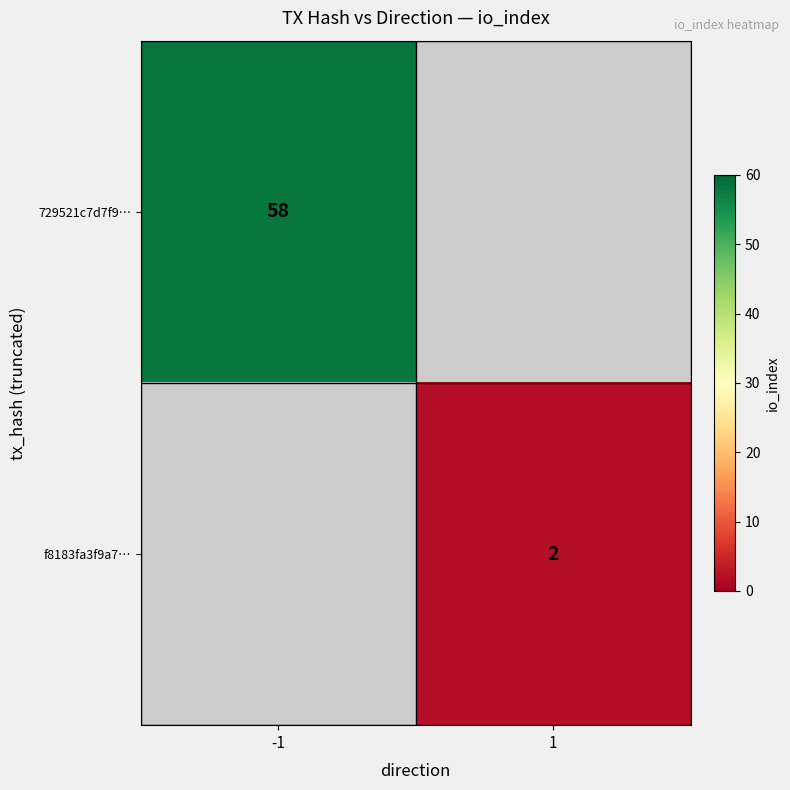

Is the value of 729521c7d7f9… at -1 greater than the value of f8183fa3f9a7… at 1?

Yes